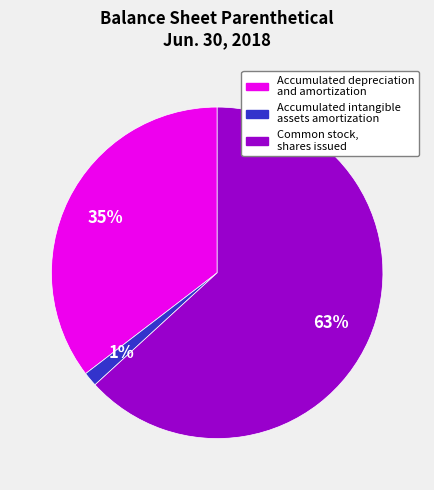

Is the sum of Accumulated depreciation and amortization and Common stock, shares issued greater than half?

Yes